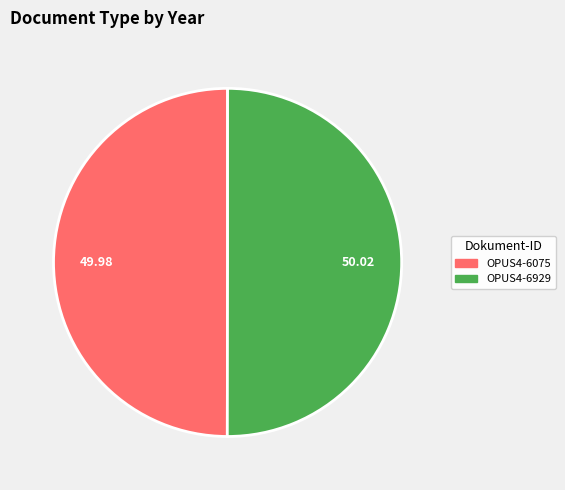

What is the ratio of the value at OPUS4-6929 to the value at OPUS4-6075?

1.0